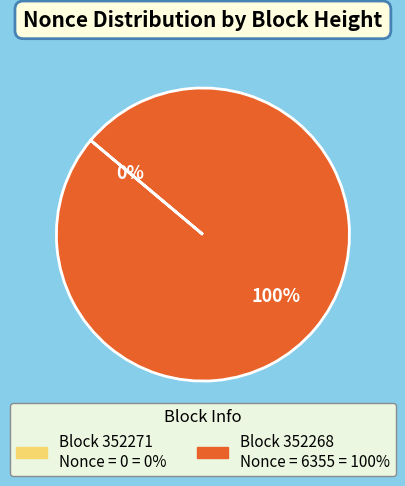

What portion of the pie excludes 352271?

100.0%